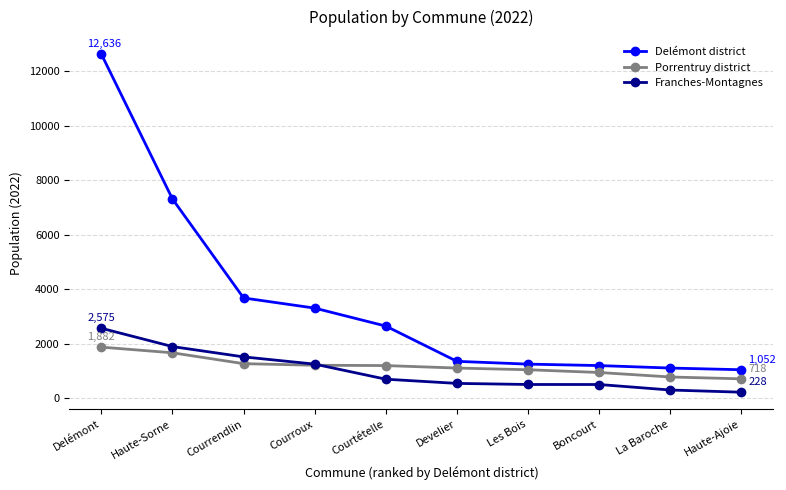

Read the Franches-Montagnes value at Courrendlin.

1524